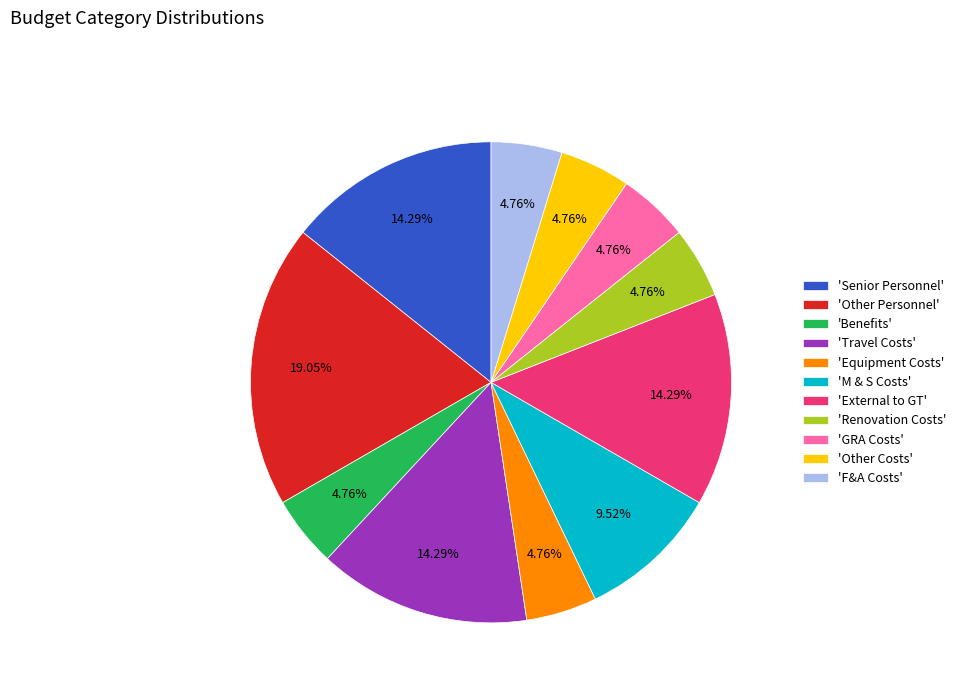

Combined, do 'Travel Costs' and 'Senior Personnel' account for over 50%?

No